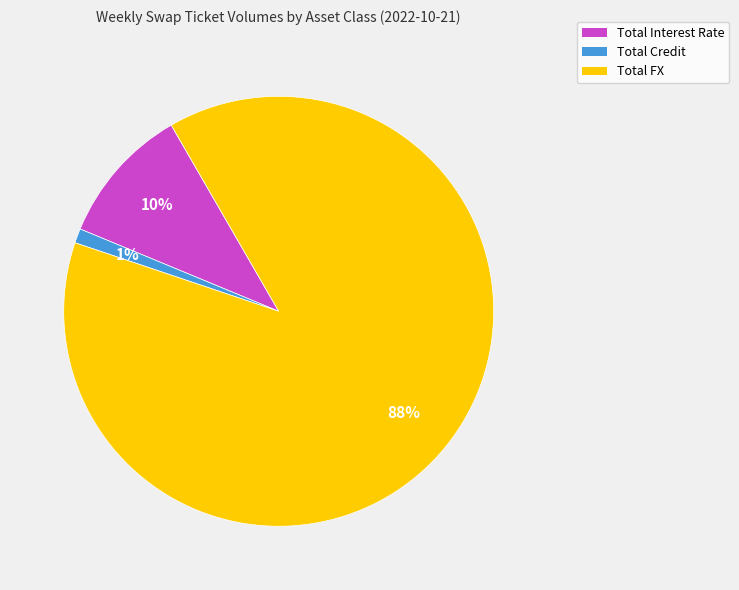

What is the majority slice?

Total FX